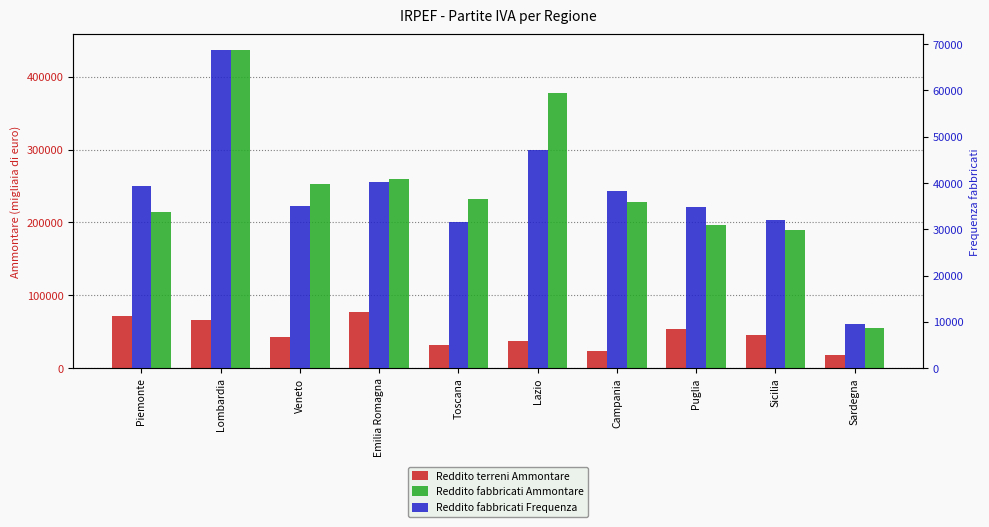

At which category is the sum across all series the highest?

Lombardia